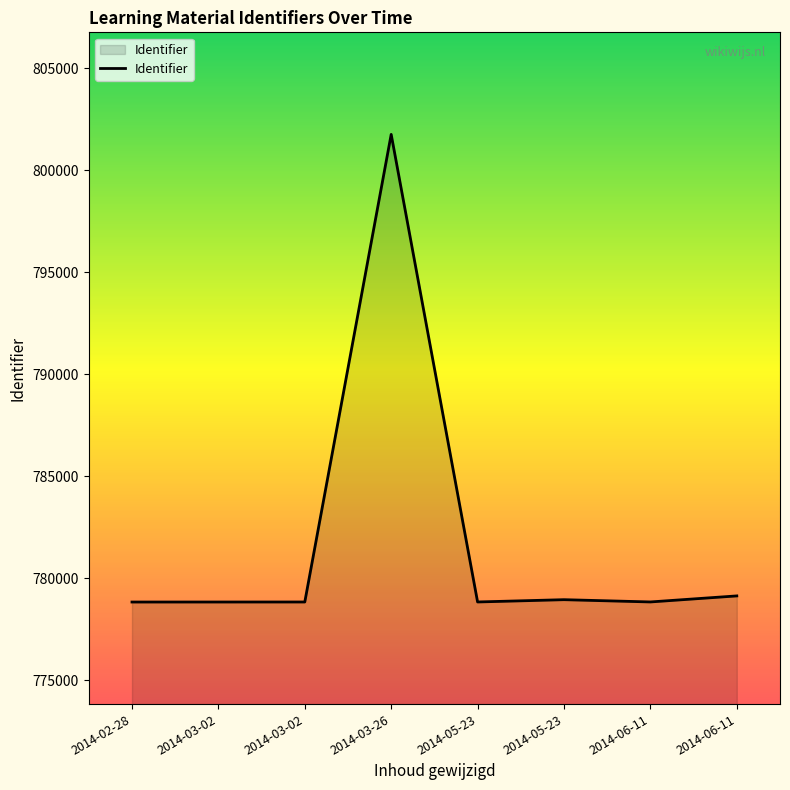

What is the smallest value displayed?

778844